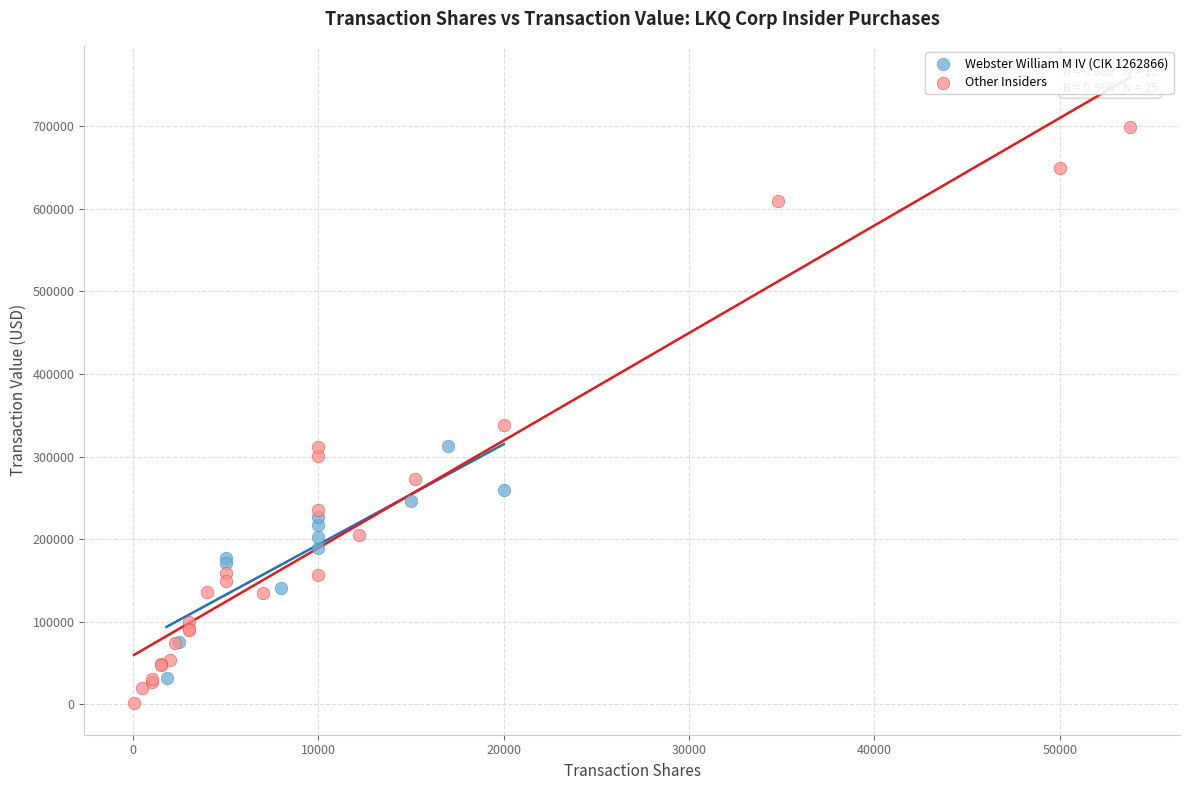

Which series reaches the maximum Y coordinate?

Other Insiders